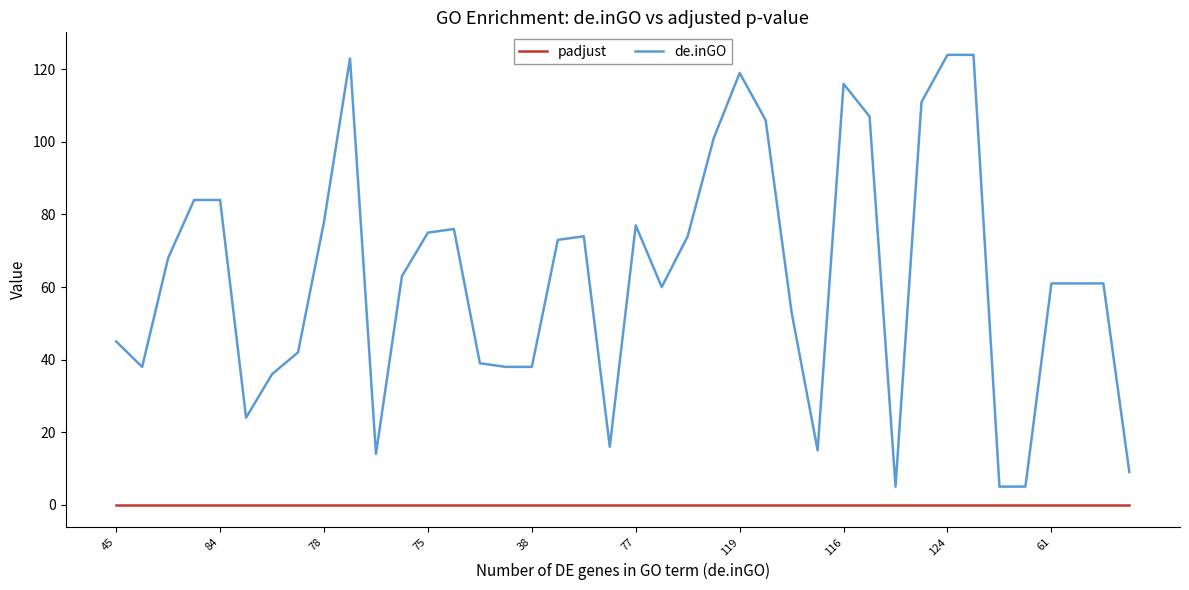

Which series has the largest range (max minus min)?

de.inGO